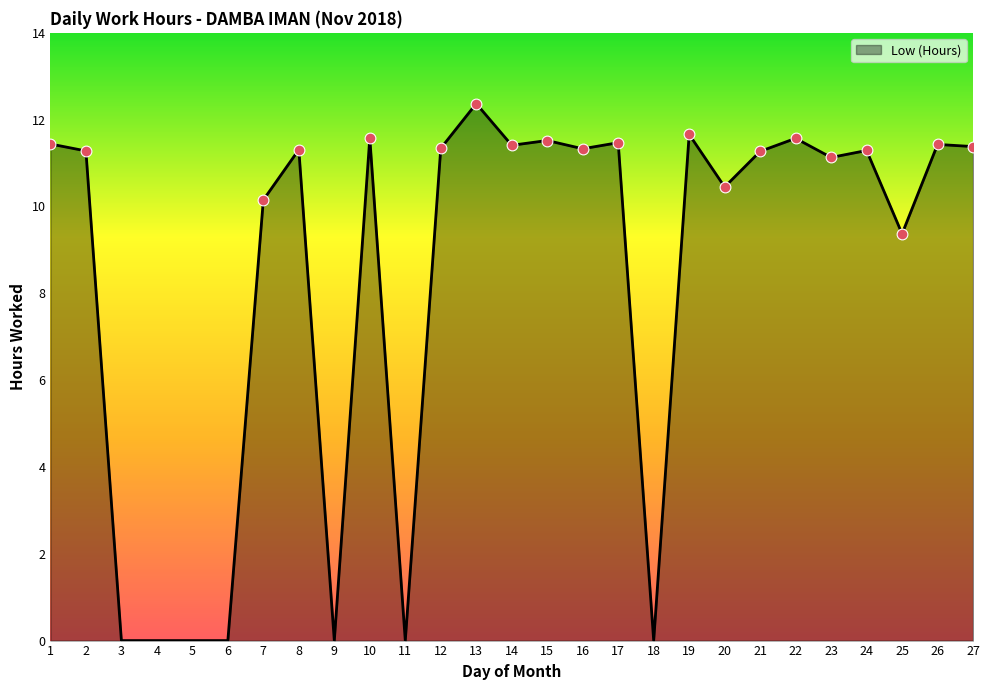

What is the change in value from 19 to 21?

-0.4